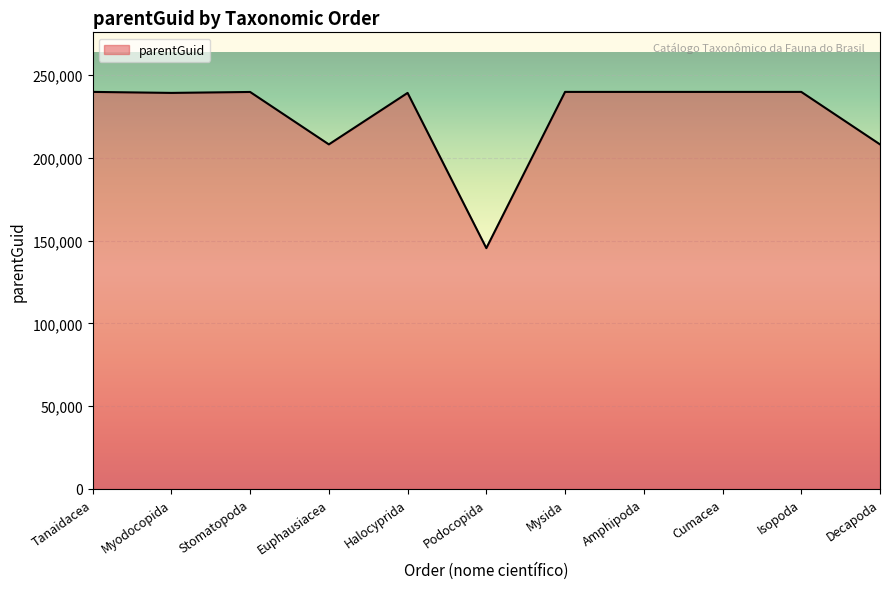

The chart shows a value of 124102 at Decapoda. True or false?

False